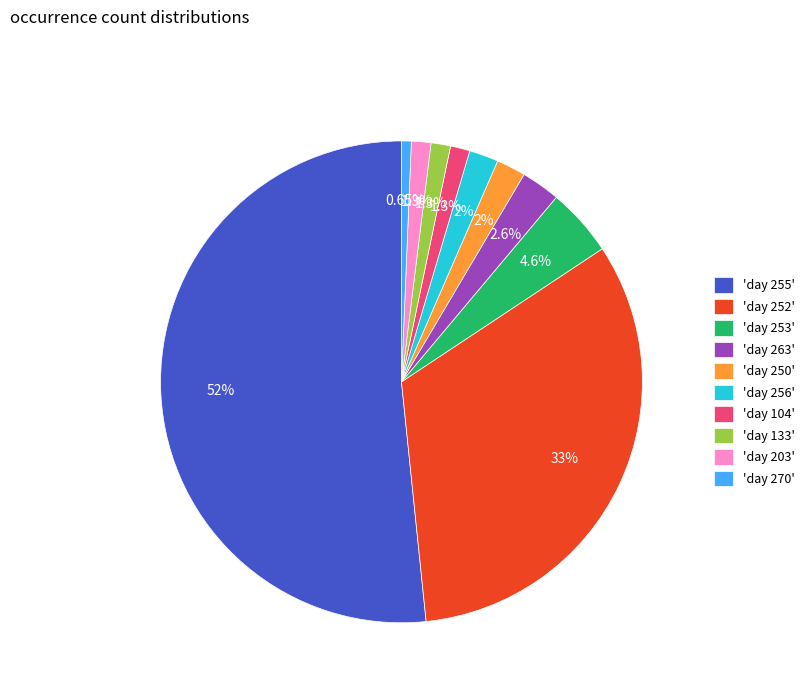

Is the sum of 'day 270' and 'day 252' greater than half?

No